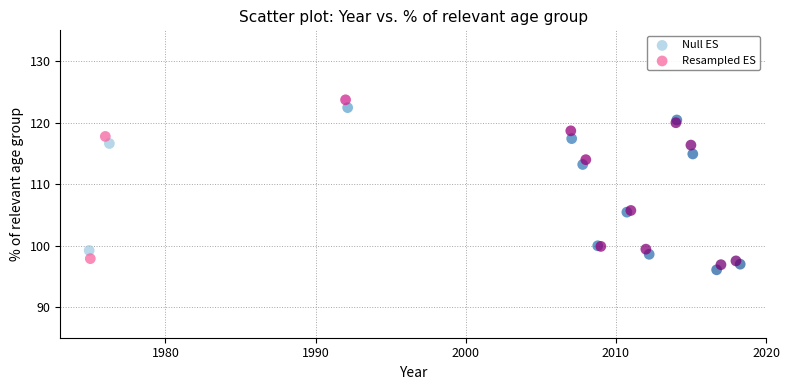

Which series has the largest Y range (max minus min)?

Resampled ES